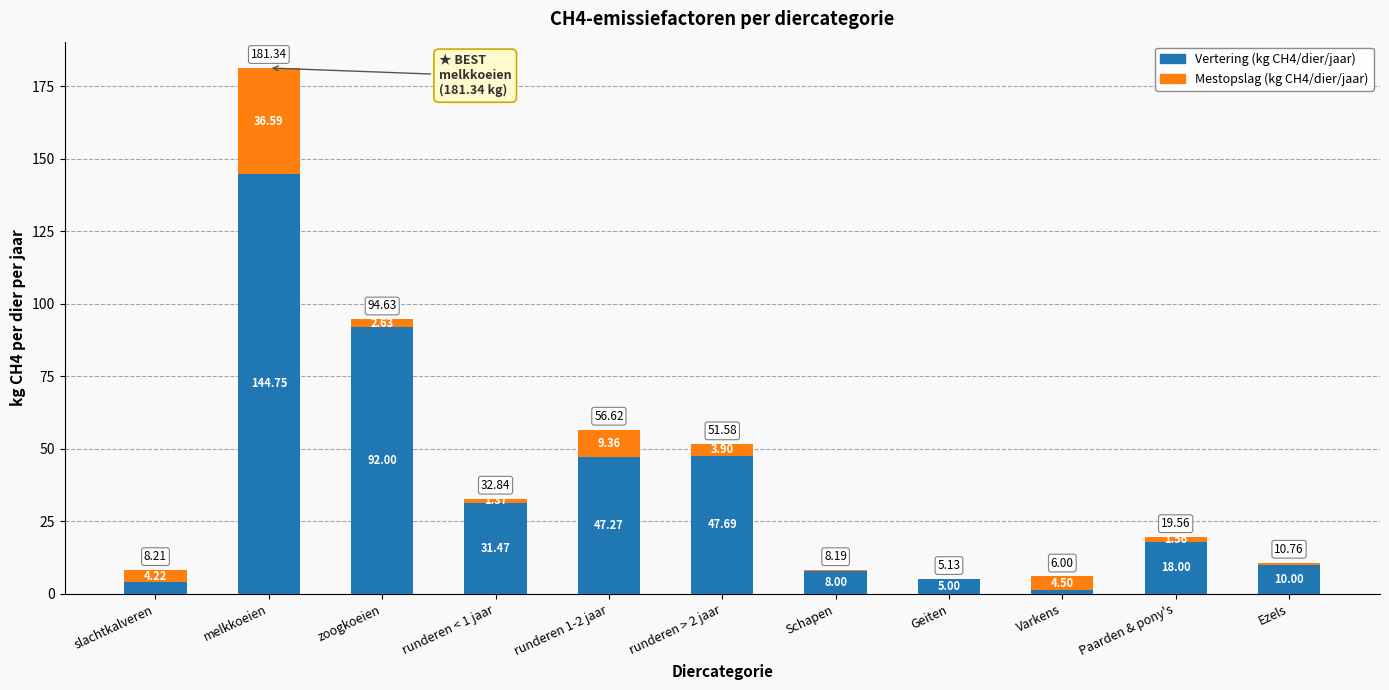

Which category has the highest value in the Vertering (kg CH4/dier/jaar) series?

melkkoeien